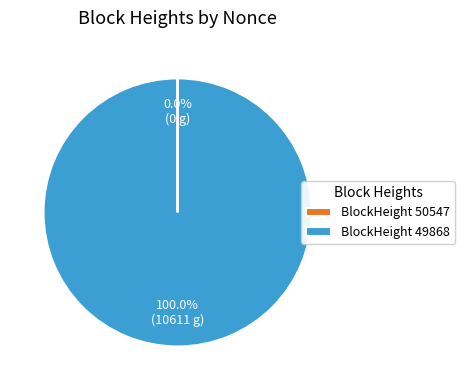

Which slice is the largest?

BlockHeight 49868